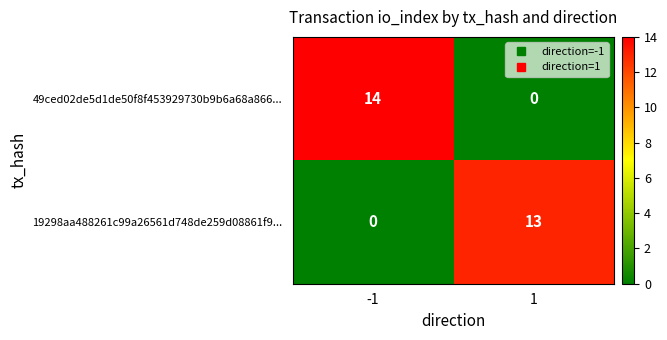

Reading right to left, list all the values displayed in this chart.

49ced02de5d1de50f8f453929730b9b6a68a866...: 1=0	-1=14
19298aa488261c99a26561d748de259d08861f9...: 1=13	-1=0